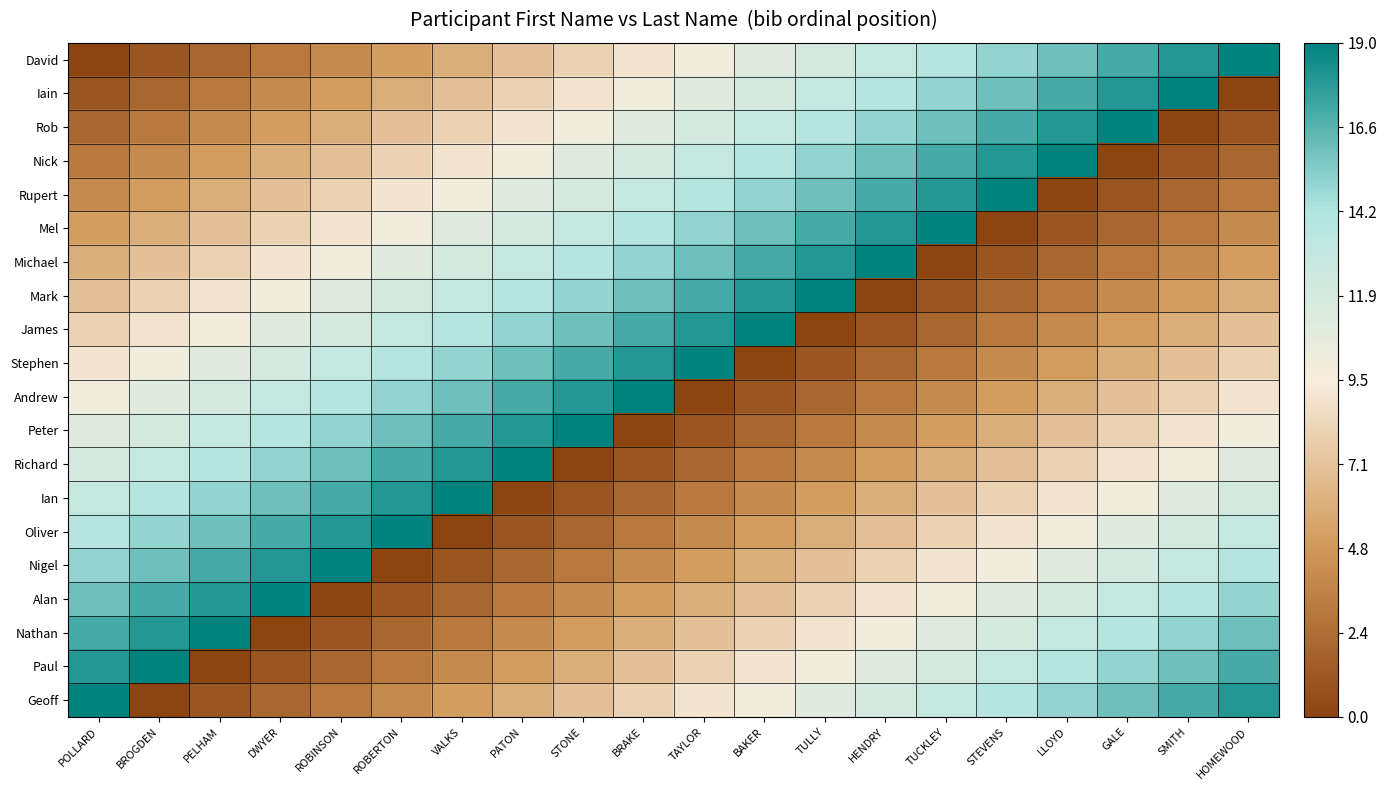

Between HENDRY and DWYER, which is larger?

HENDRY